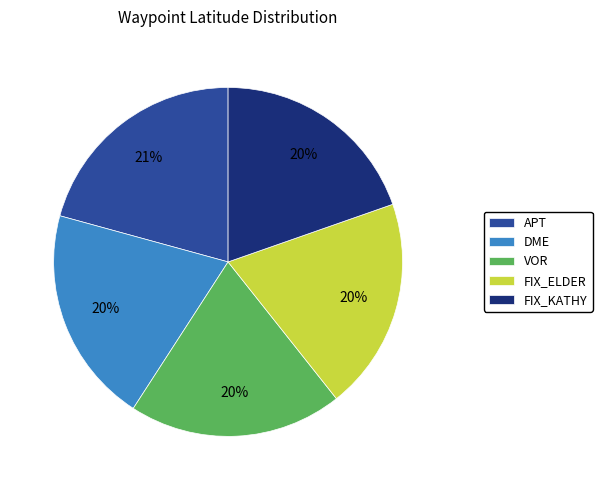

Approximately how many times larger is the value at FIX_ELDER compared to FIX_KATHY?

1.0